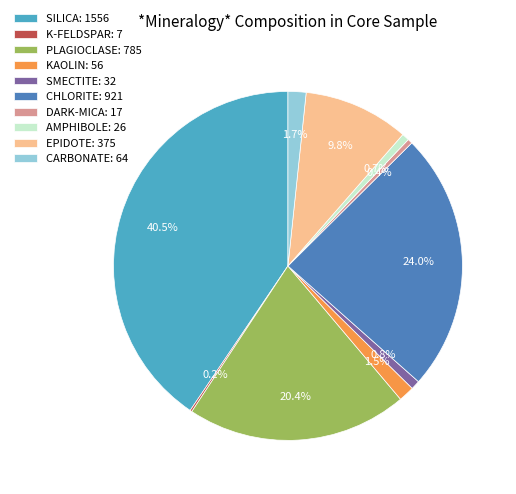

Which has a higher value, DARK-MICA: 17 or CARBONATE: 64?

CARBONATE: 64